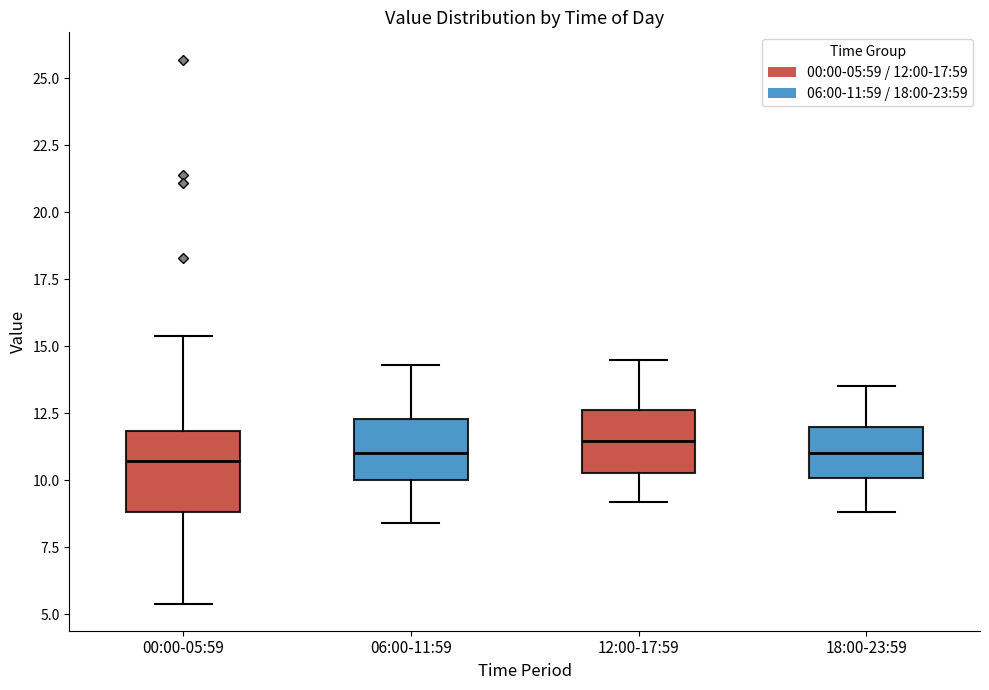

Where does the median line of the box for 18:00-23:59 sit on the y-axis? The values are not printed on the chart, so give them approximately, as read against the axis.

11.0